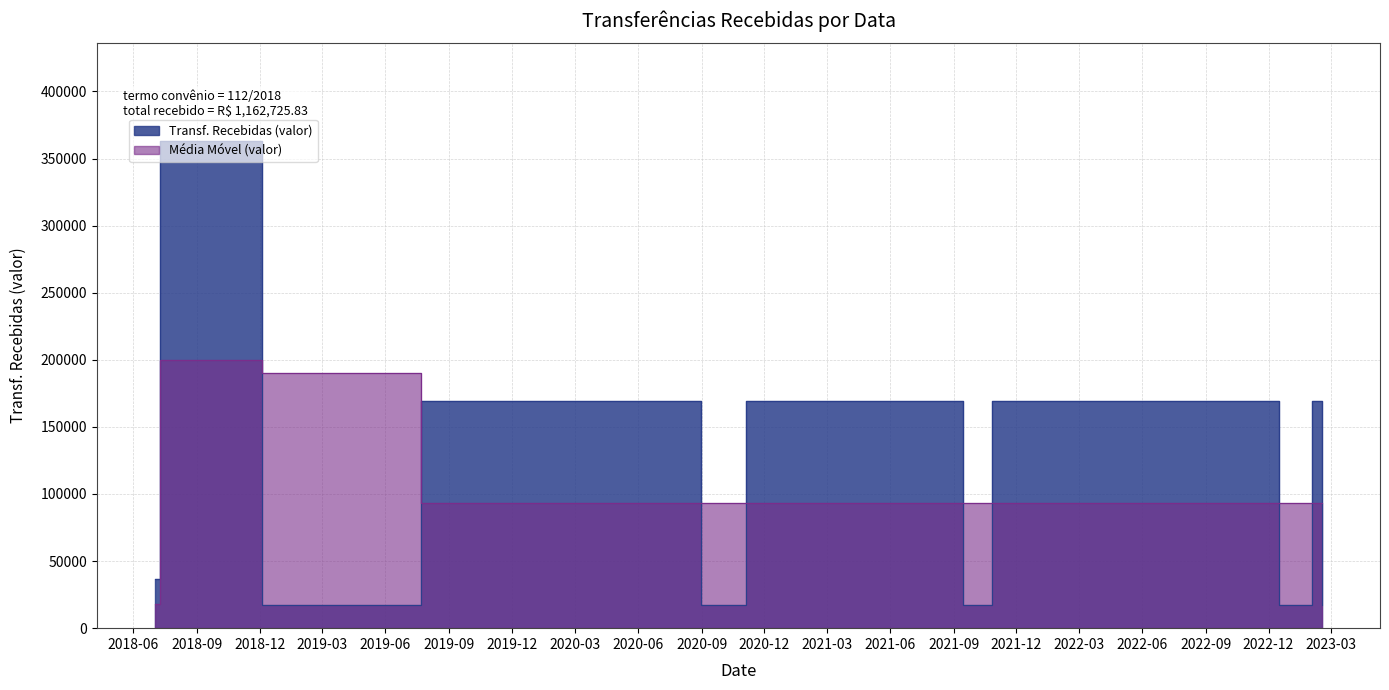

How many points are higher than both their immediate neighbors (excluding endpoints)?

5